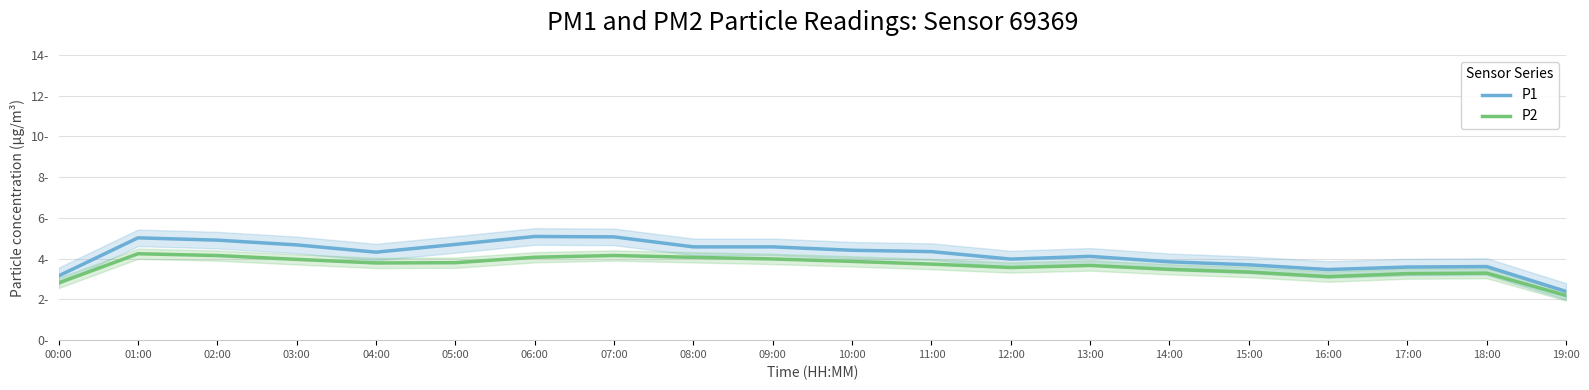

What is the maximum value for P2?

4.2